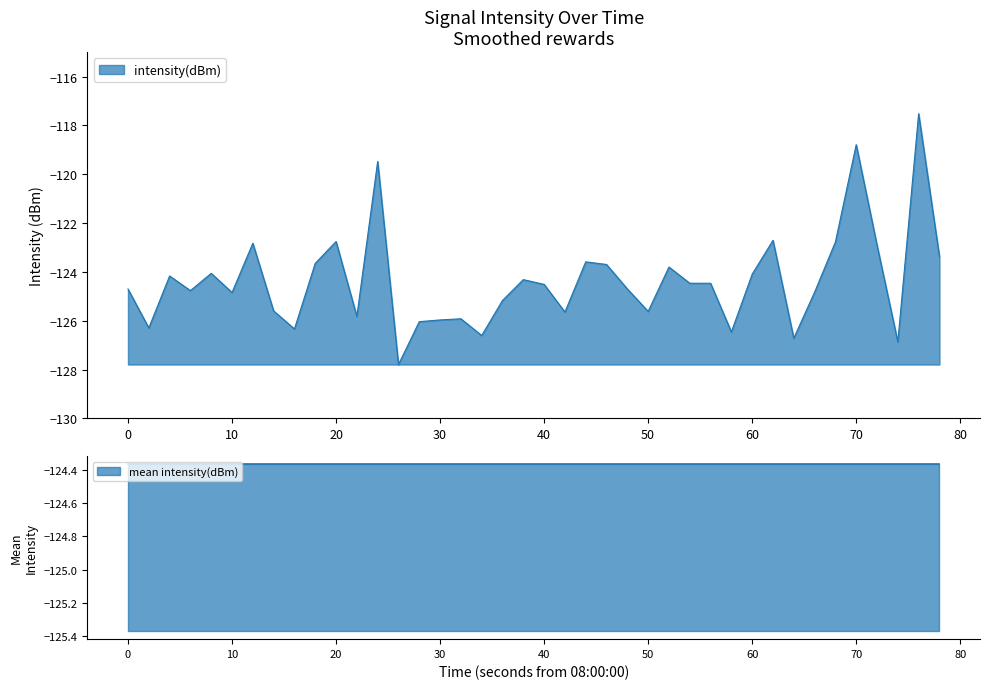

What is the highest value of the intensity(dBm) series?

-117.5